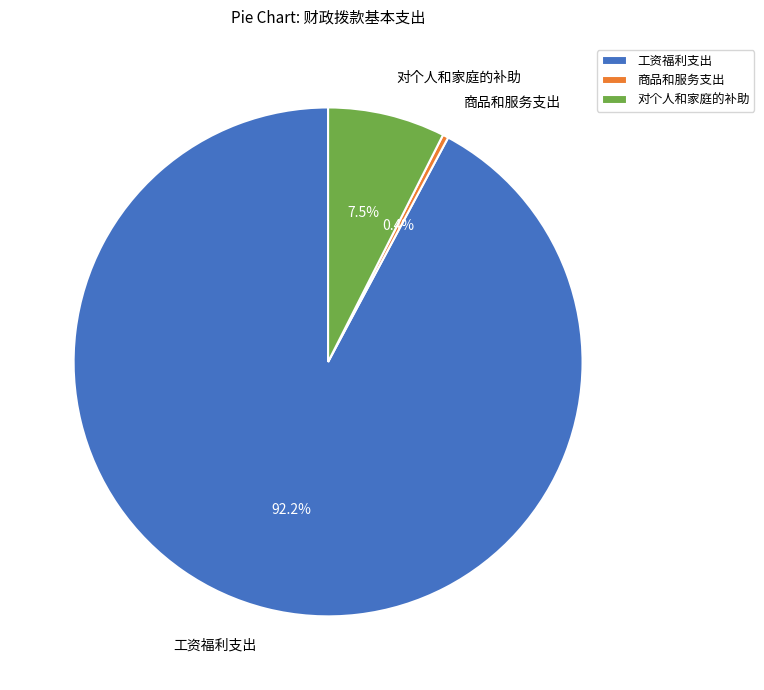

To the nearest percent, what portion does 工资福利支出 represent?

92%